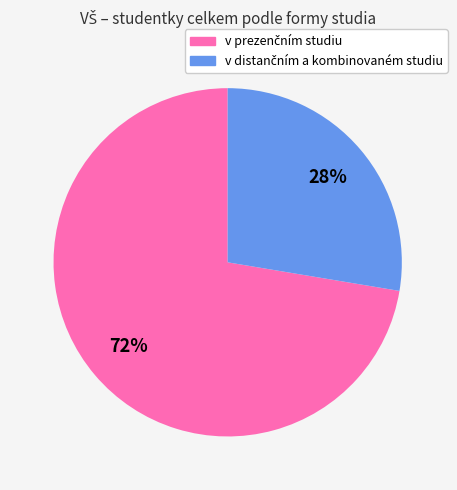

To the nearest percent, what is the average slice percentage?

50%